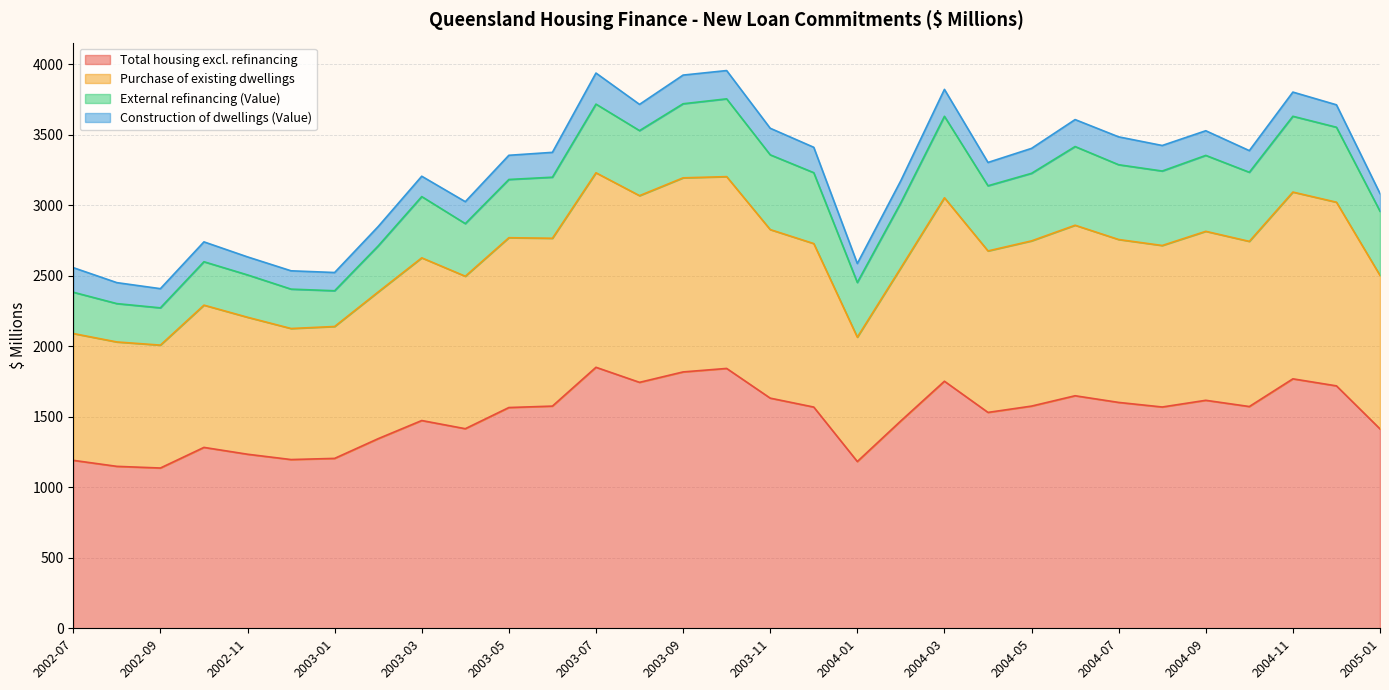

What is the value of the Purchase of existing dwellings point at the 12th from the left?

2767.1